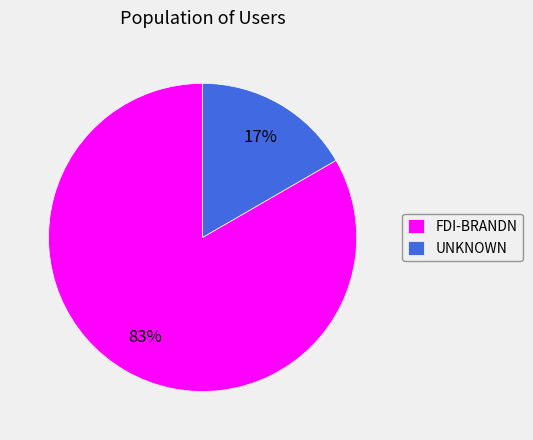

What is the majority slice?

FDI-BRANDN